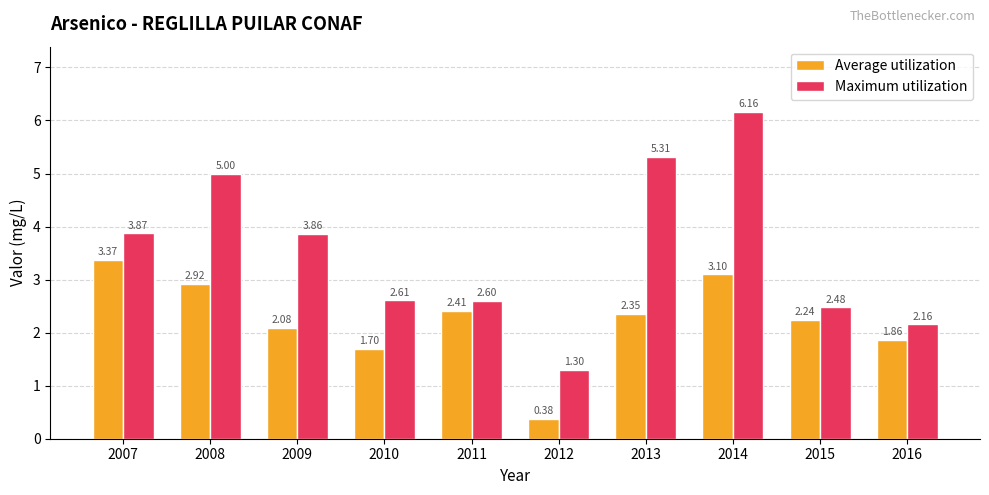

At which category does the chart reach its peak across all series?

2014